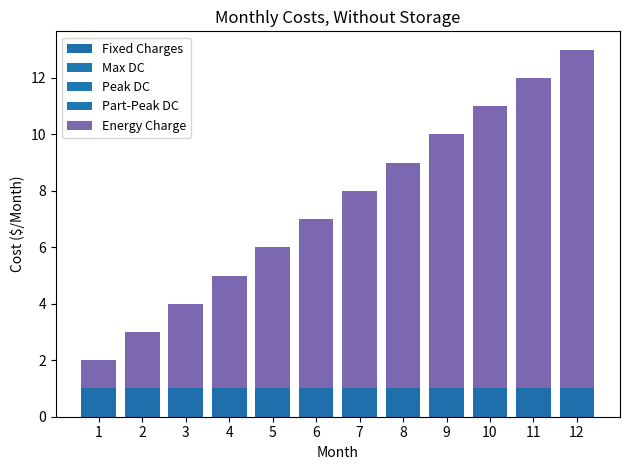

At which category is the sum across all series the highest?

12